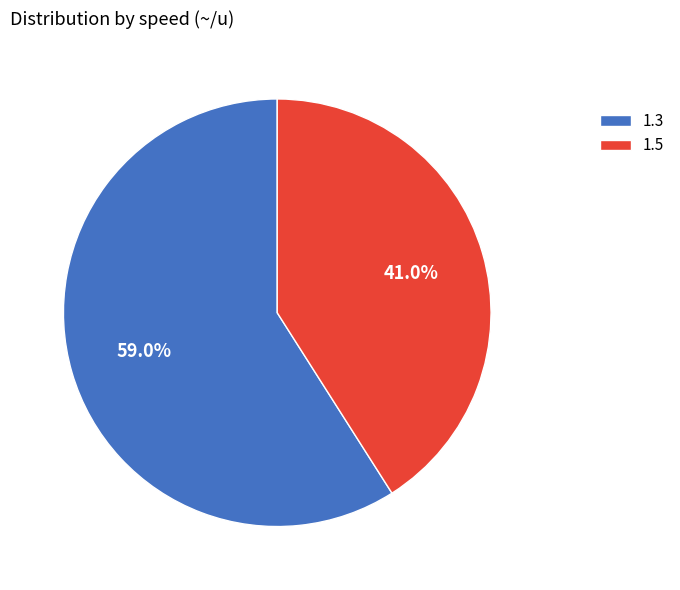

To the nearest percent, what is the difference between the largest and smallest slice percentages?

18%